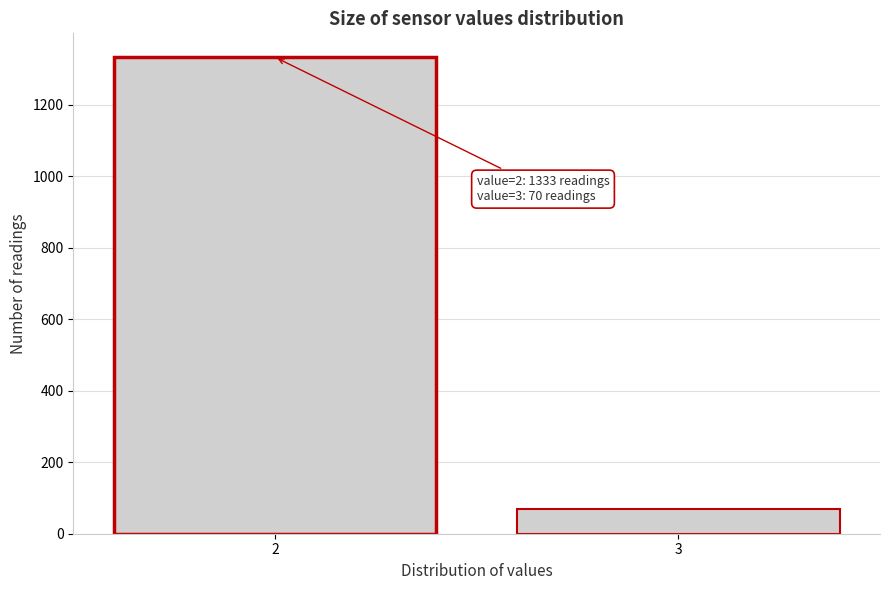

Reading right to left, transcribe all the data shown in this chart.

3=70	2=1333